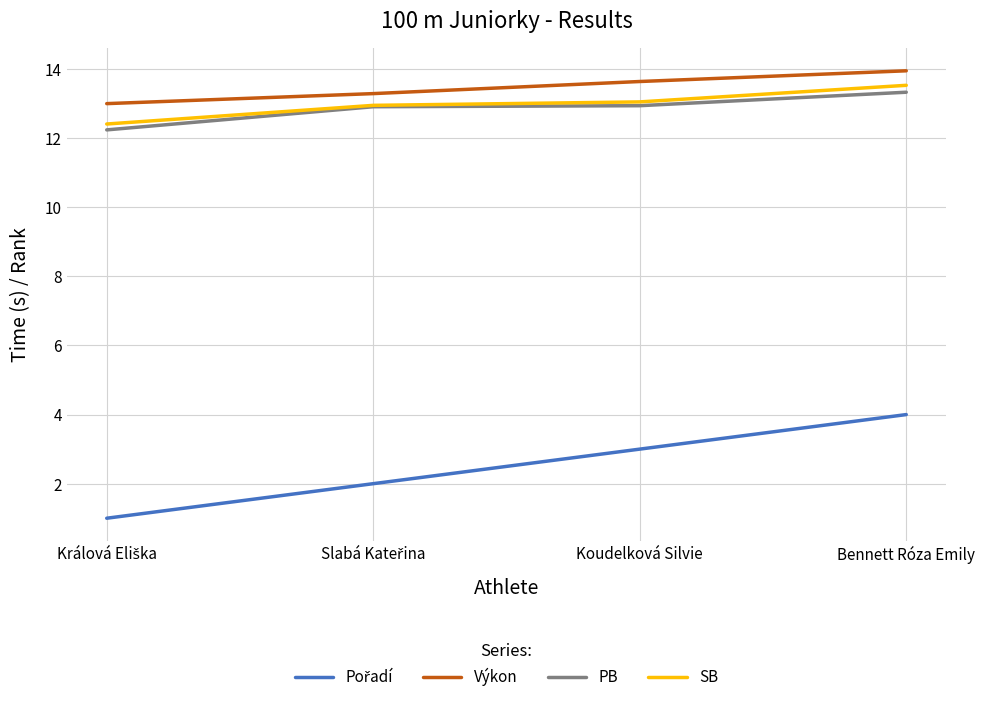

What is the difference between the highest and lowest values at Koudelková Silvie?

10.6